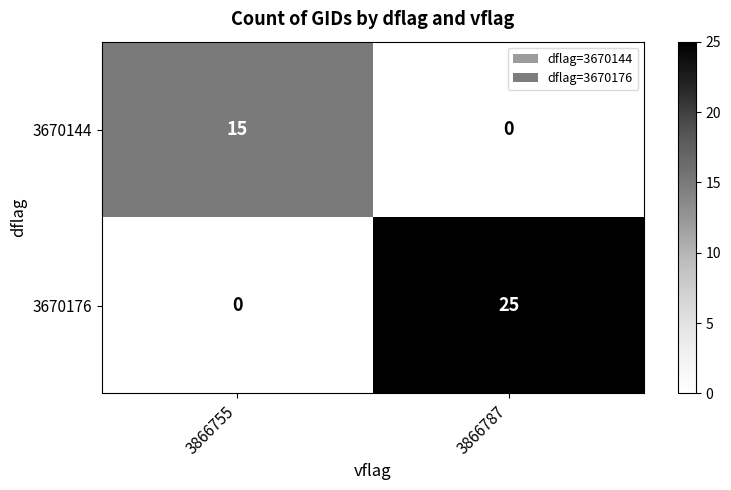

Is it true that 3670176 equals 41 at 3866787?

False